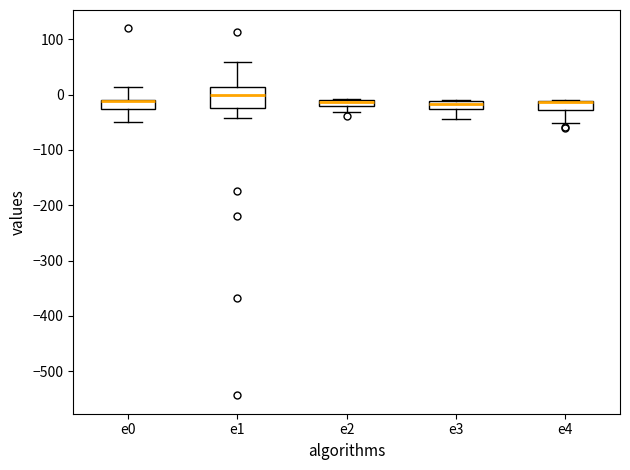

Where is the lower edge of the box for e2 on the y-axis? The values are not printed on the chart, so give them approximately, as read against the axis.

-20